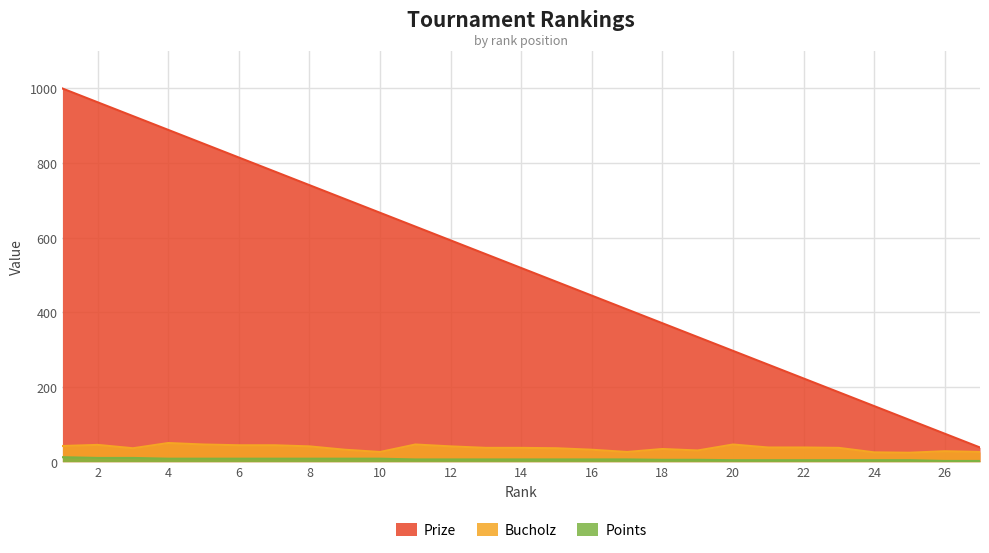

The Points series shows 6 at 24. True or false?

False